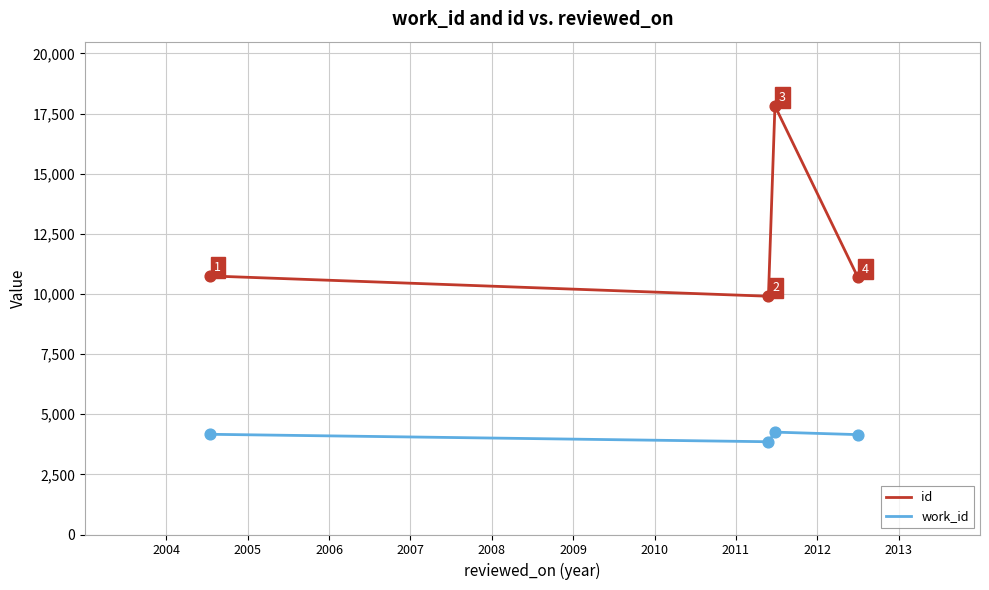

True or false: work_id and id cross at least once.

False